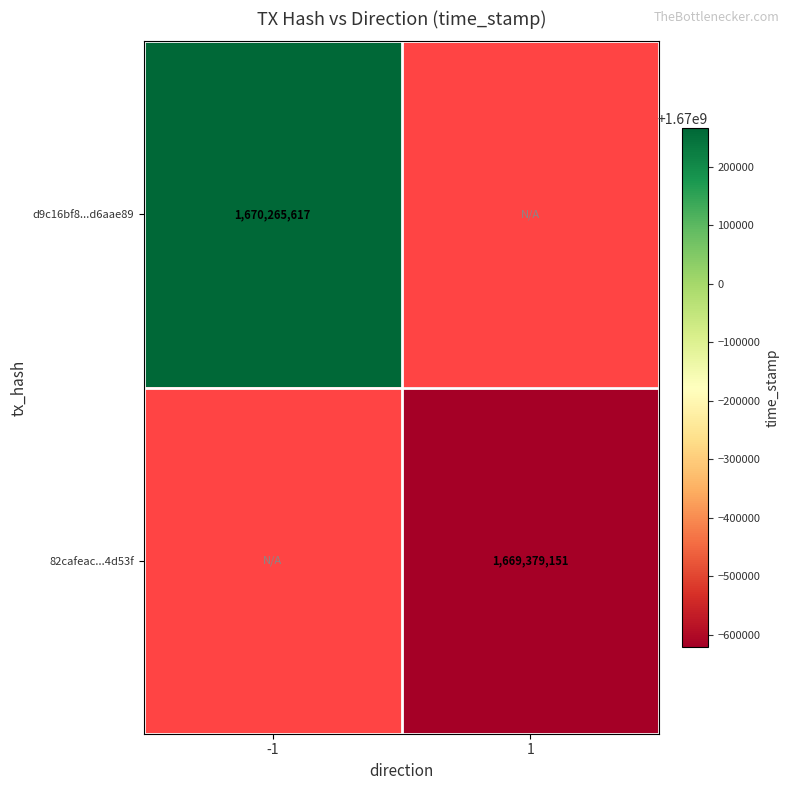

True or false: 82cafeac...4d53f has a value of 1669379151 at 1.

True